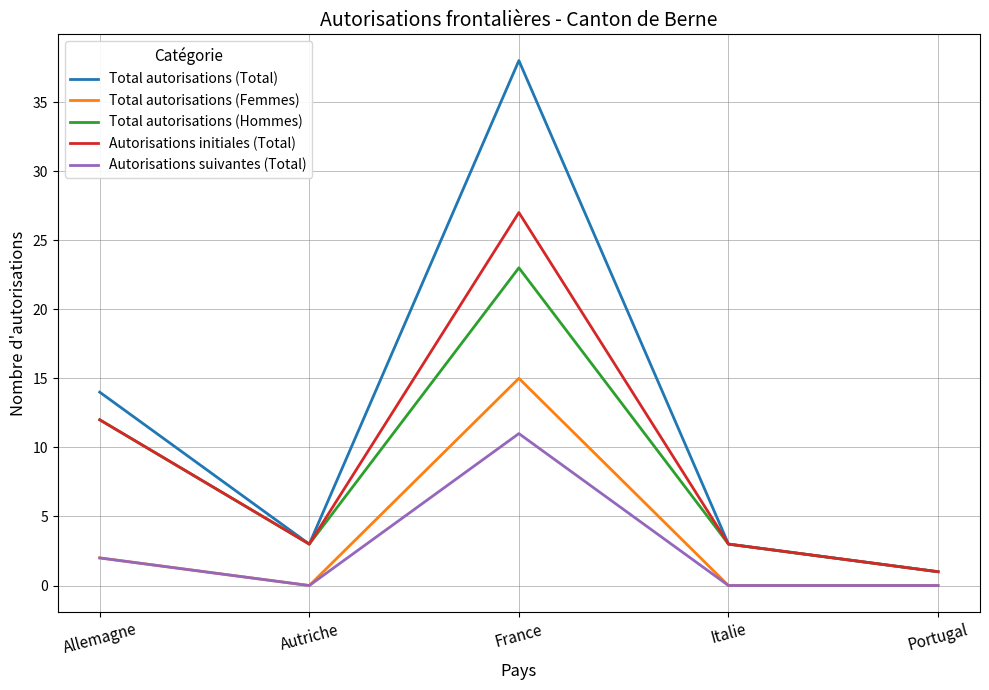

How many interior local valleys does the Total autorisations (Hommes) series have?

1